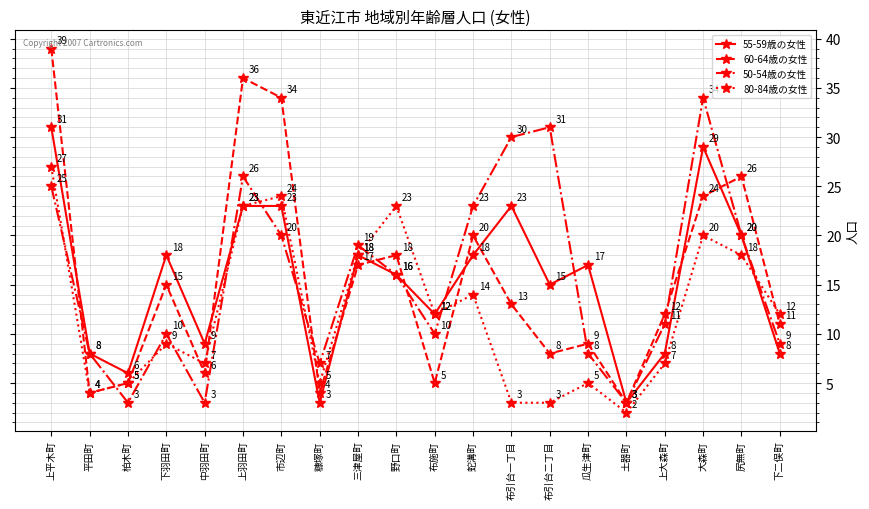

At which label does 55-59歳の女性 first exceed 17?

上平木町